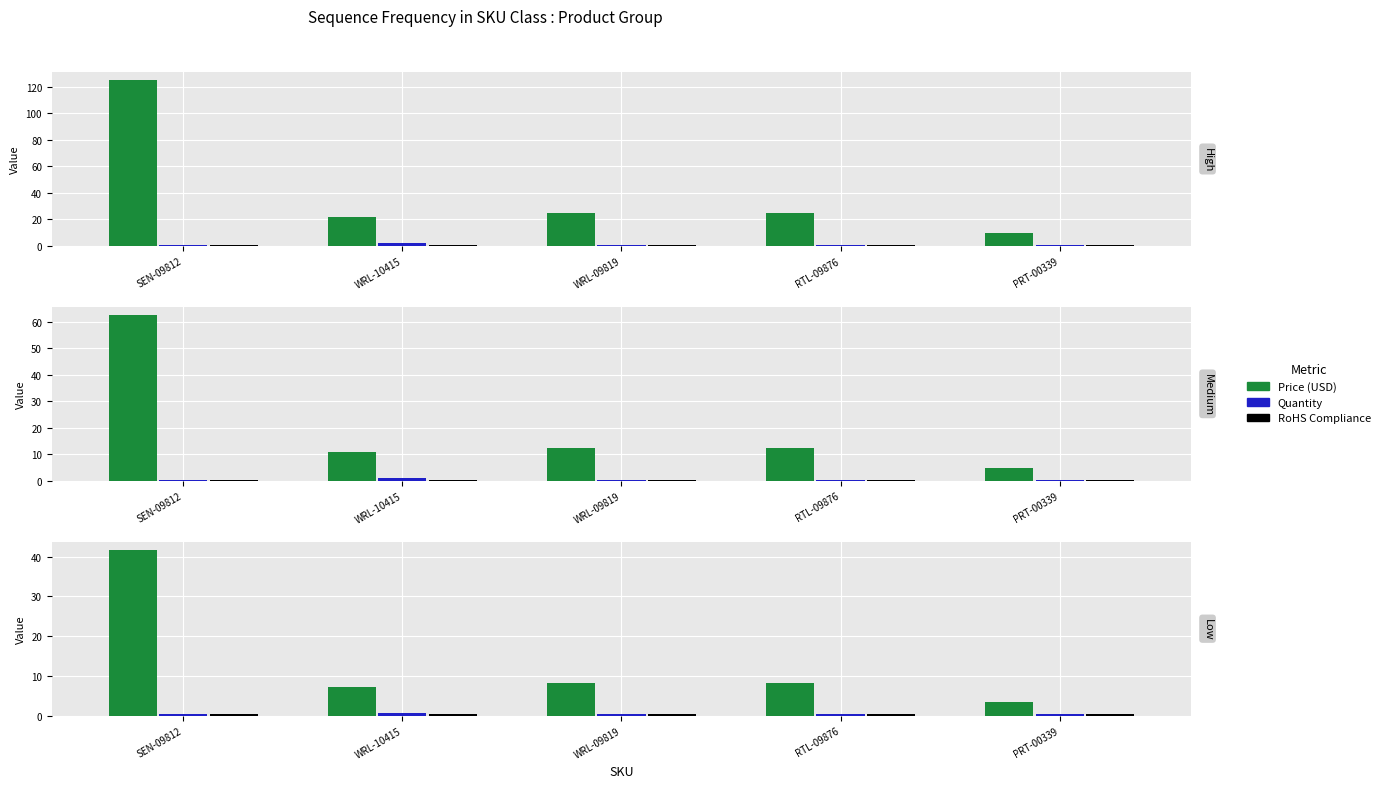

What are all the series names shown in the legend?

Price (USD), Quantity, RoHS Compliance